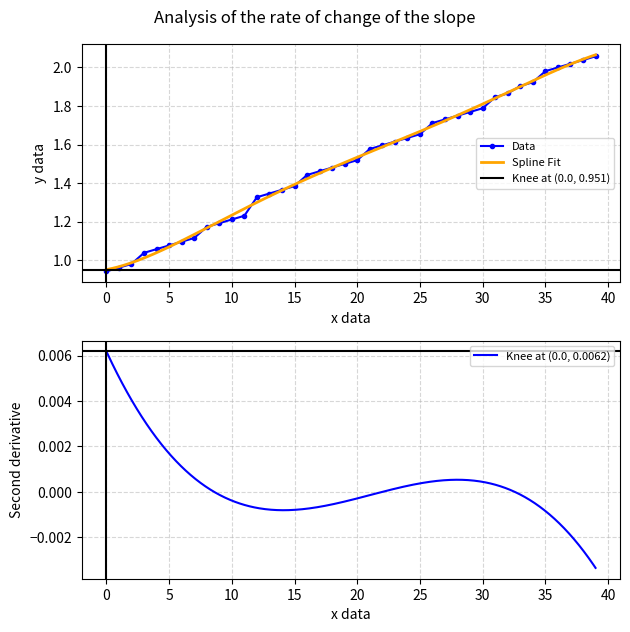

How many values exceed 1?

37